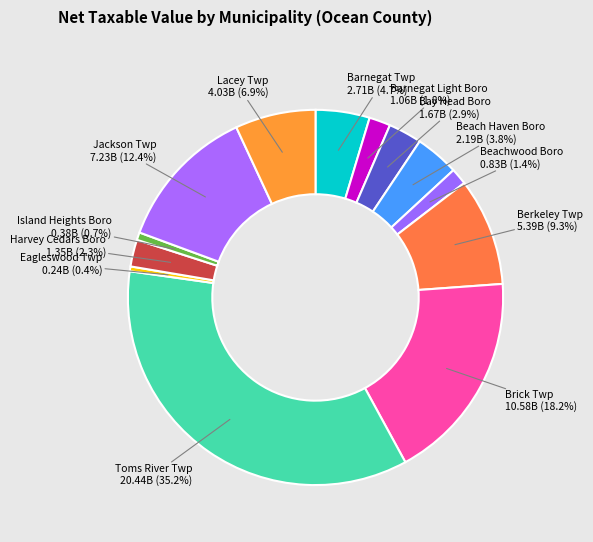

How many segments does this pie chart have?

13